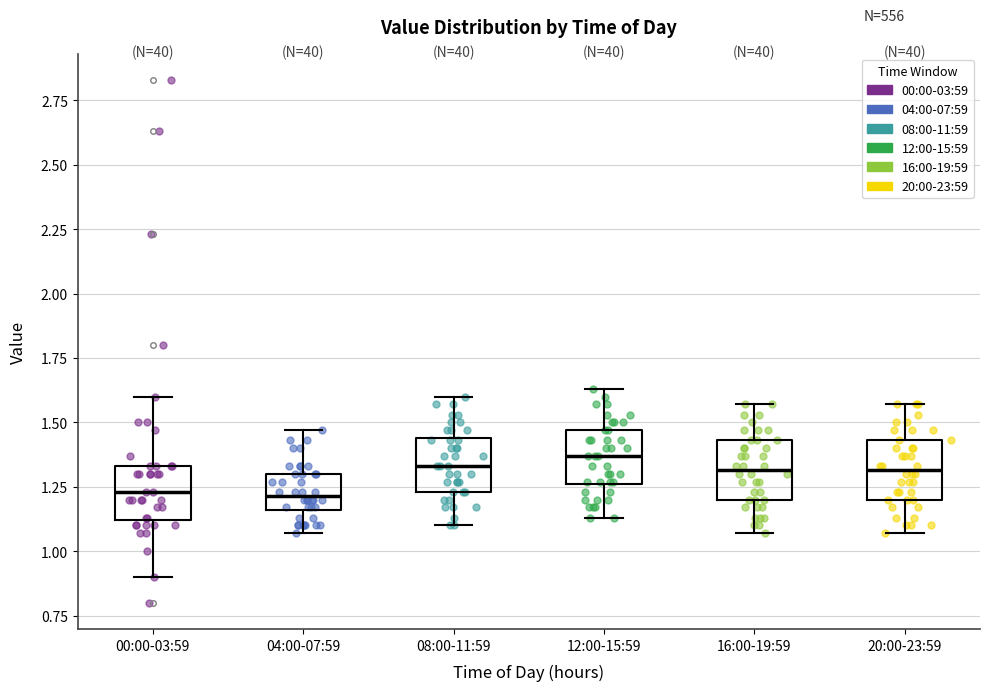

Where does the lower whisker of the box for 08:00-11:59 end on the y-axis? The values are not printed on the chart, so give them approximately, as read against the axis.

1.10